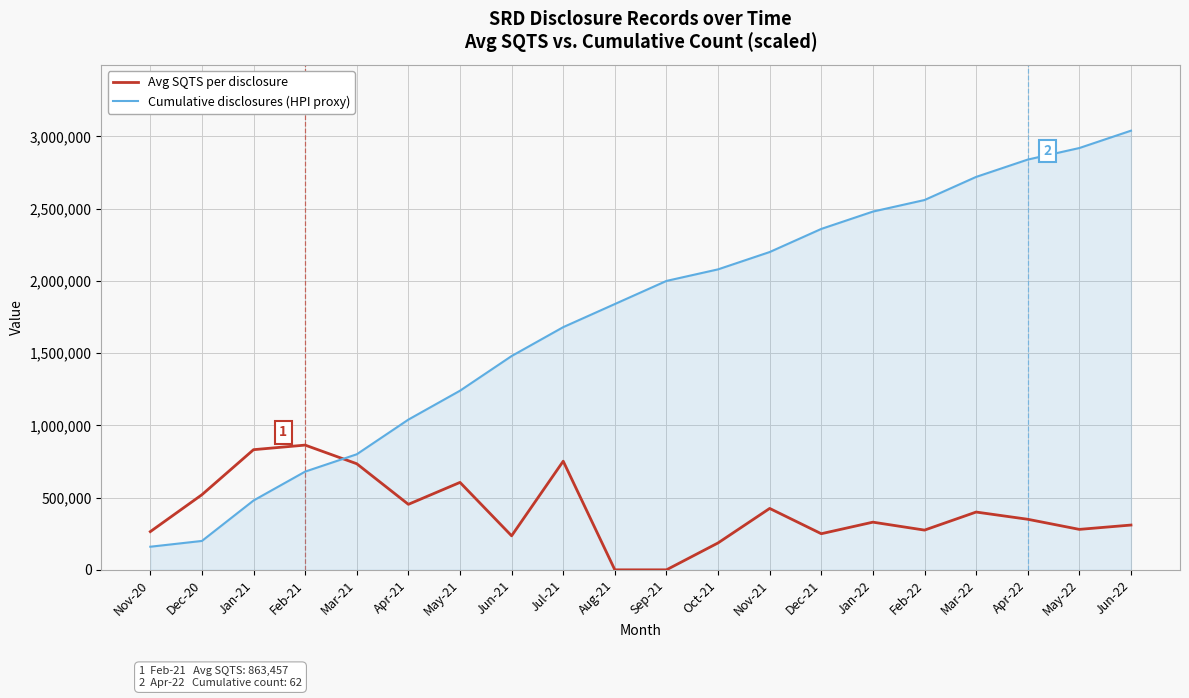

The Cumulative disclosures (HPI proxy) series shows 800000 at Mar-21. True or false?

True